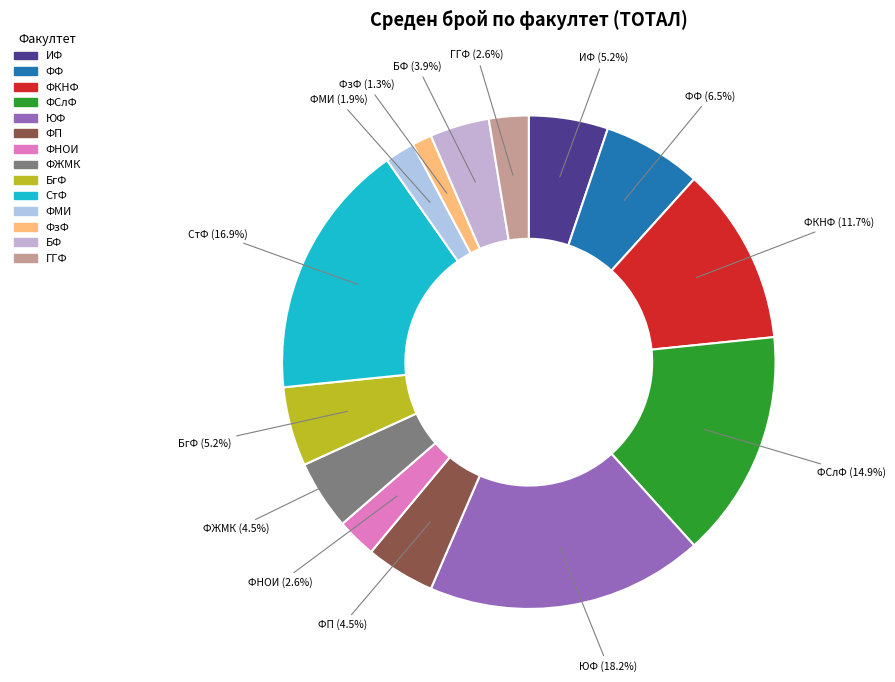

Count the number of slices in the pie.

14